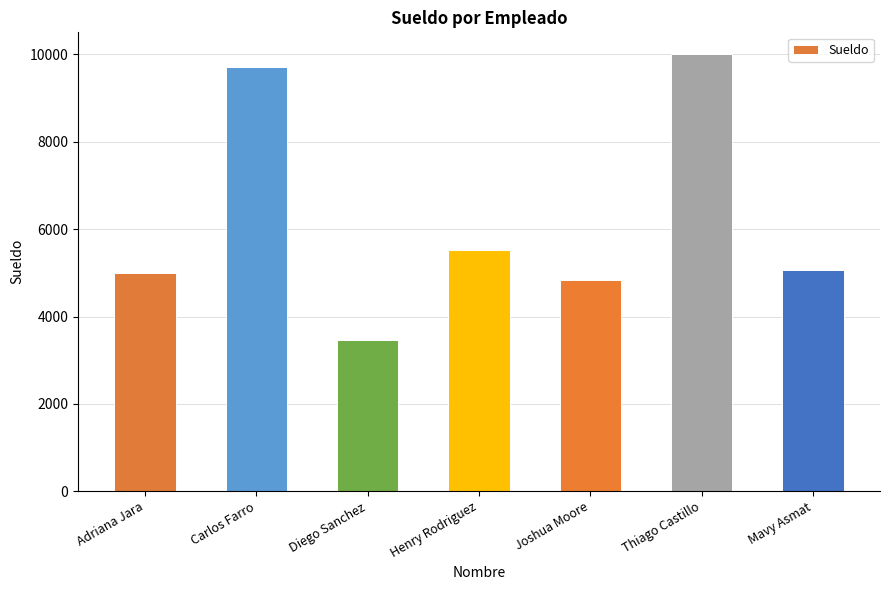

Reading left to right, extract all data points from this chart.

5000	9719	3459	5517	4842	10006	5069